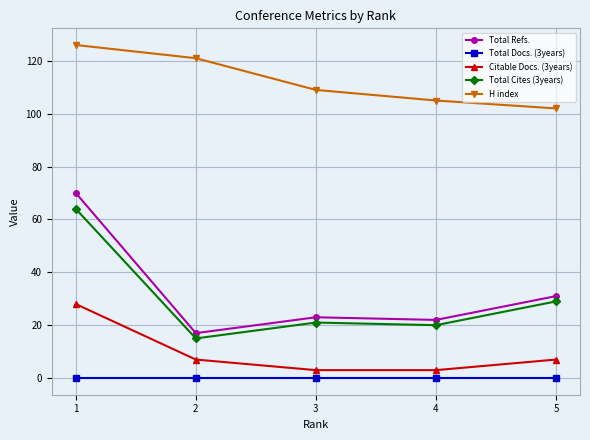

Which series has the largest total across all categories?

H index